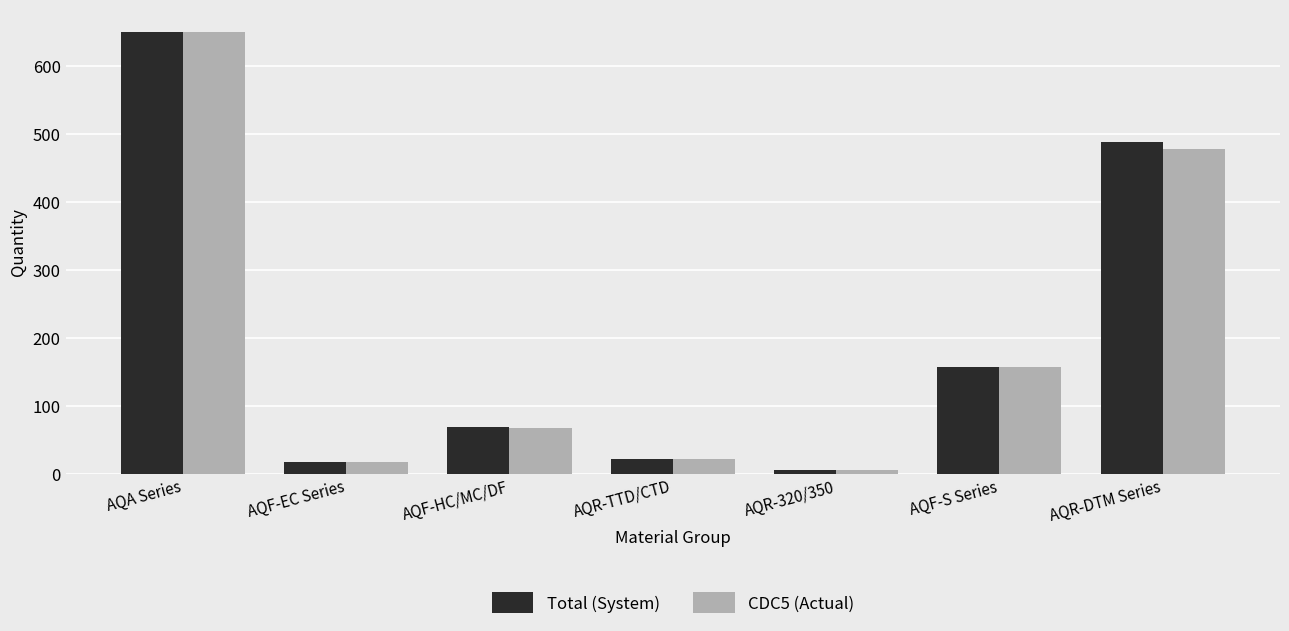

What is the highest value of the Total (System) series?

650